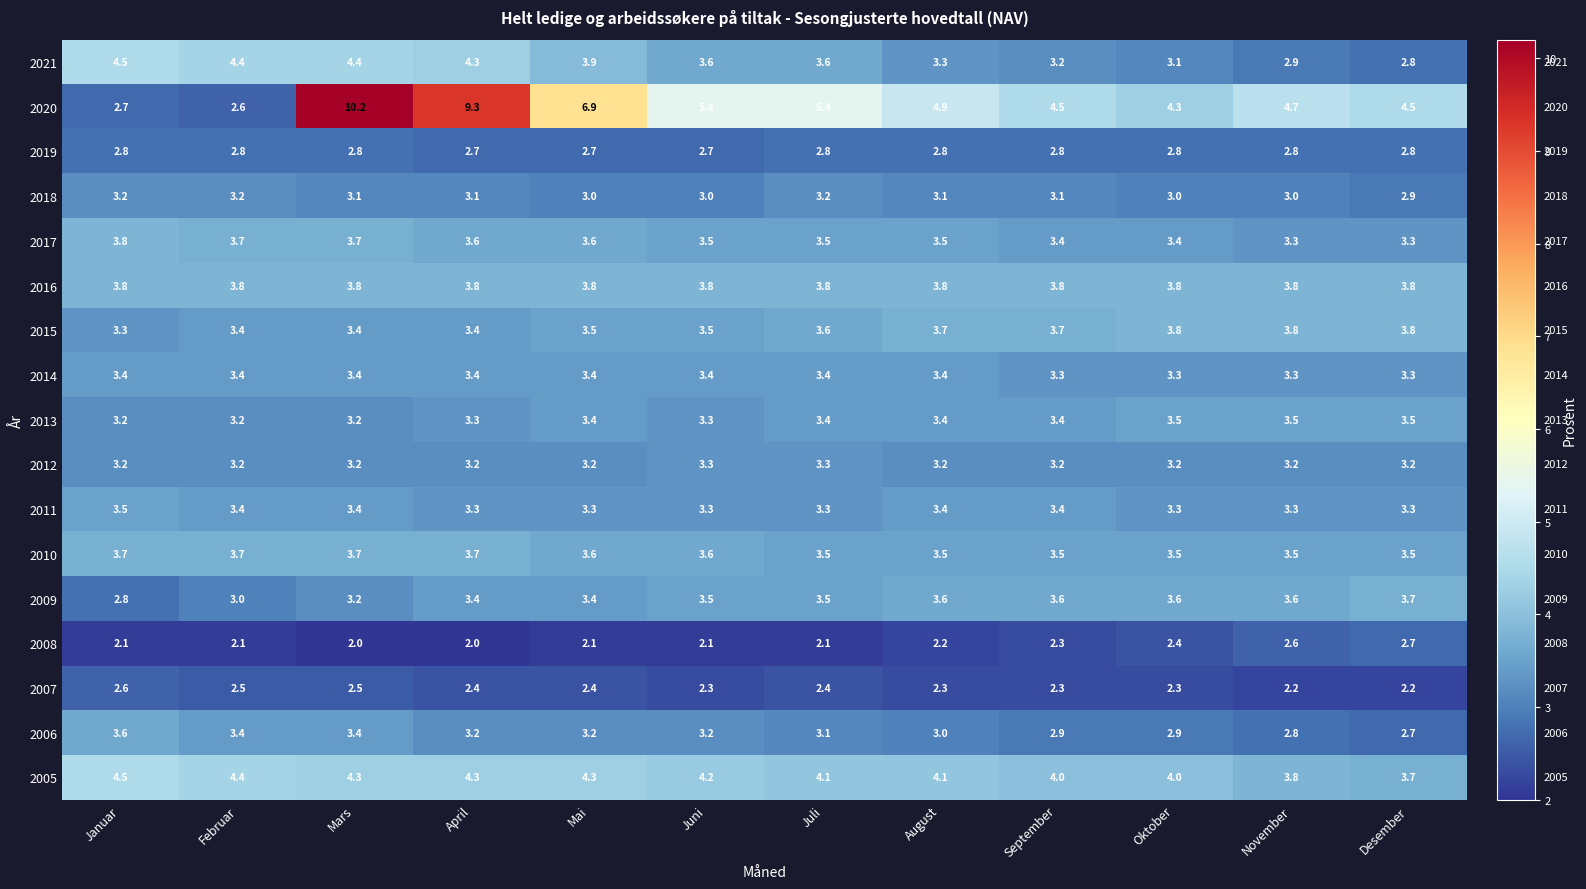

Which series has the largest total across all categories?

2020